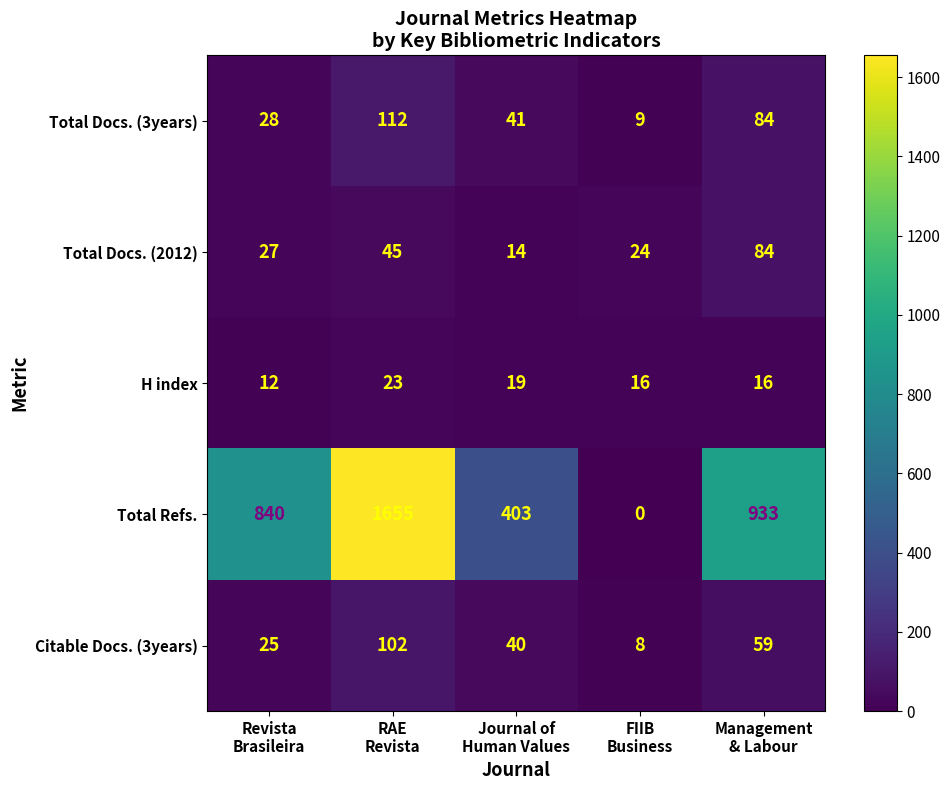

Count the Citable Docs. (3years) values in the range 25 to 59.

3